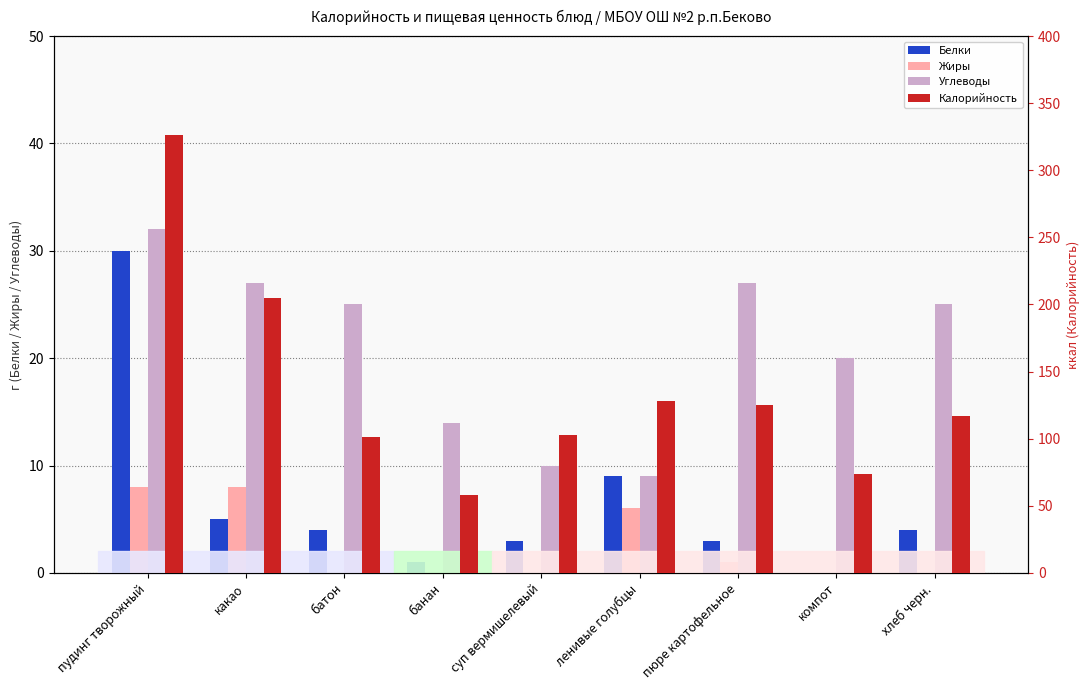

Rank the categories by Жиры value from lowest to highest.

батон, банан, суп вермишелевый, компот, хлеб черн., пюре картофельное, ленивые голубцы, пудинг творожный, какао